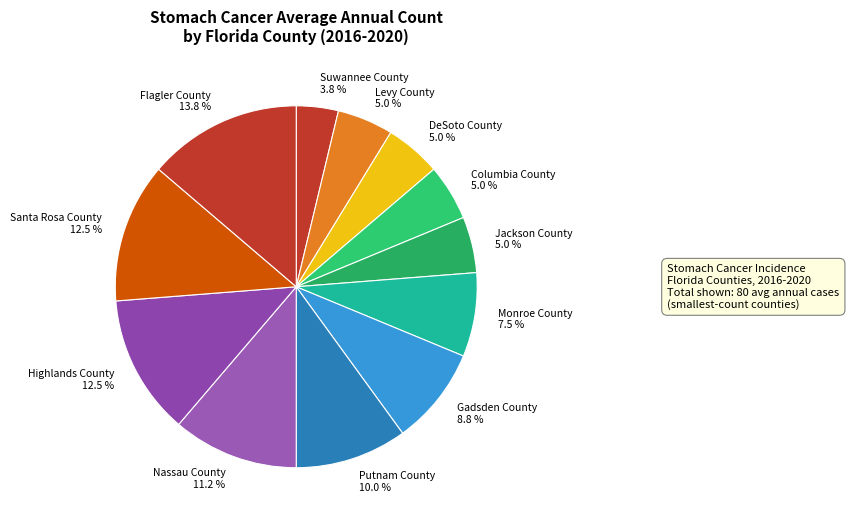

Does Putnam County represent more than half of the total?

No